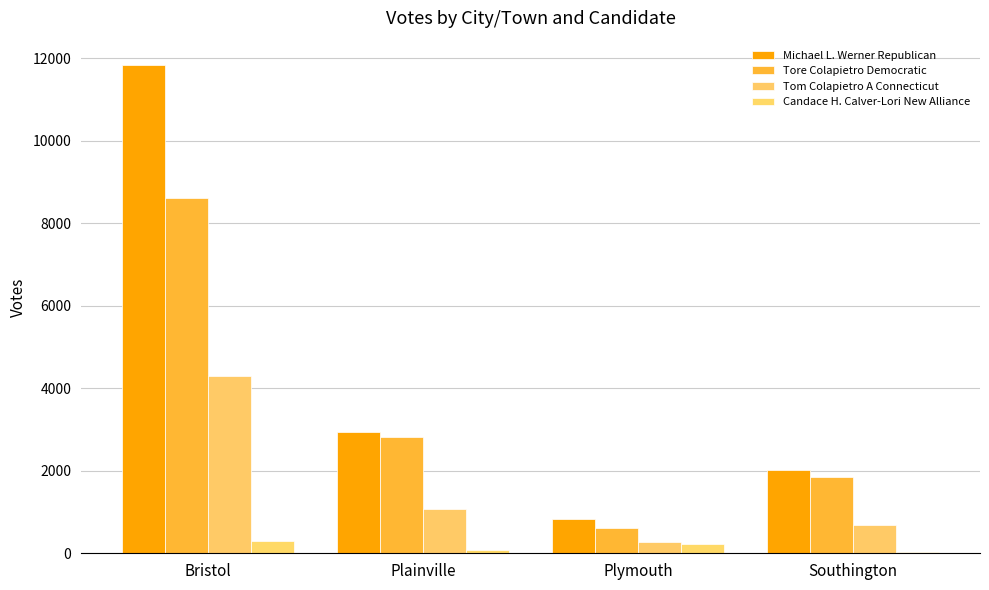

Which series changed the most between Plainville and Plymouth?

Tore Colapietro Democratic